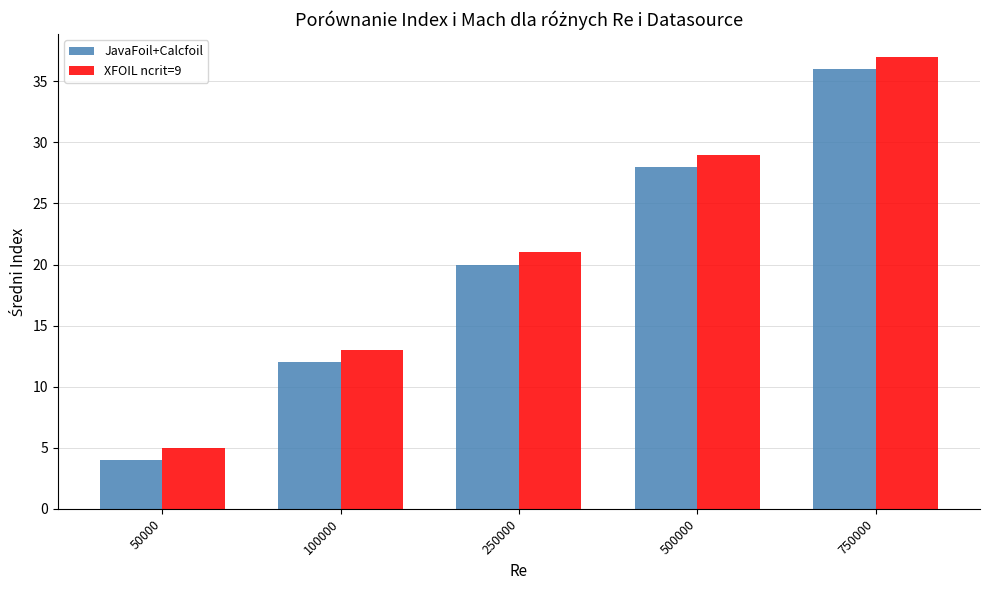

What is the maximum value for JavaFoil+Calcfoil?

36